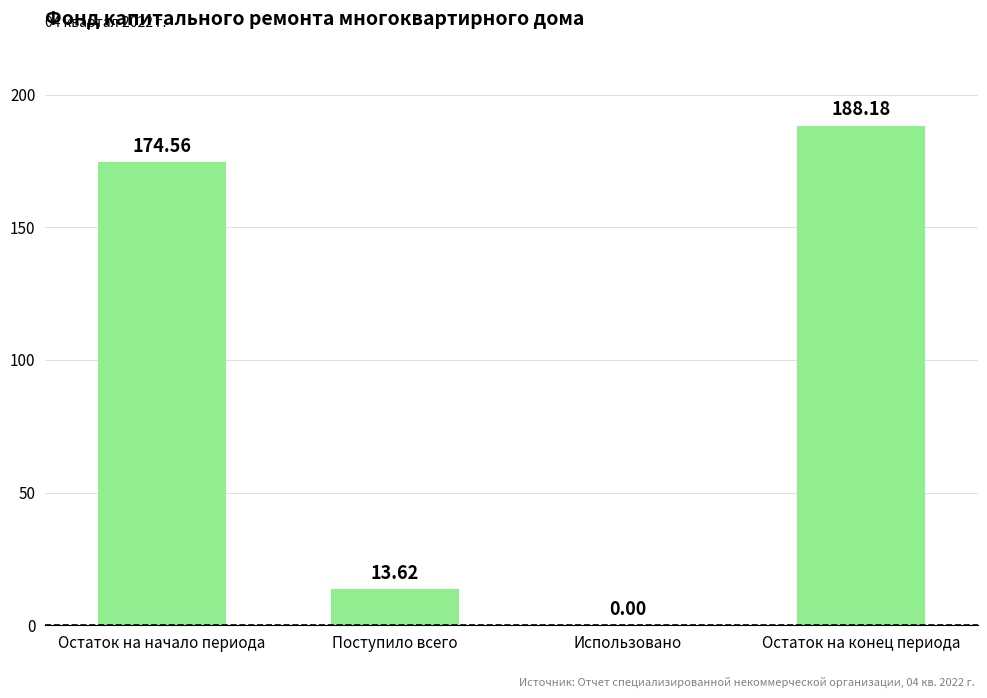

What is the change in value from Остаток на начало периода to Остаток на конец периода?

+13.6